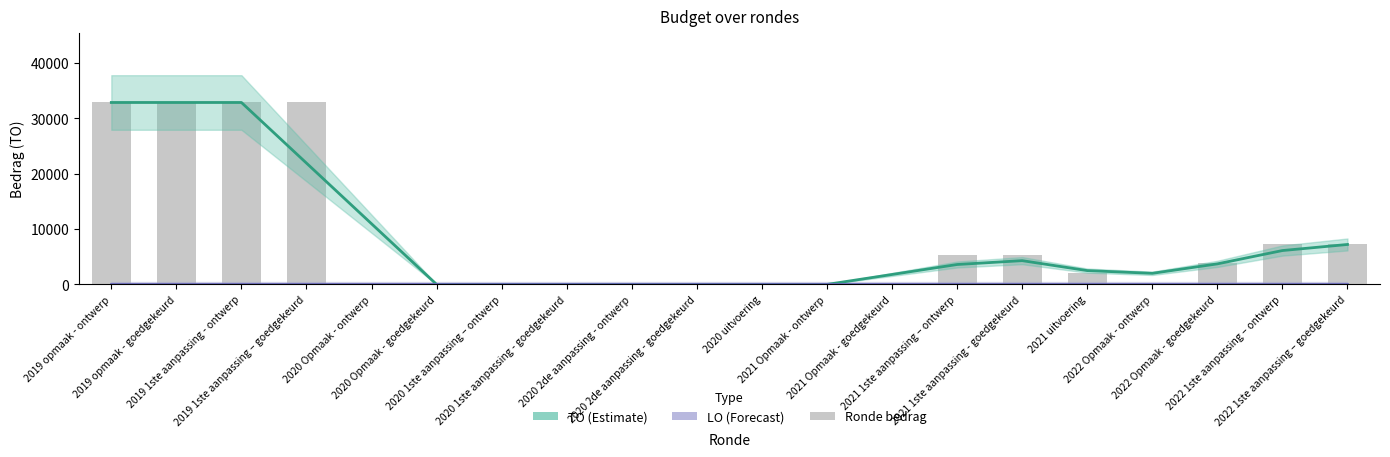

What is the sum of the TO (Estimate) values at 2020 2de aanpassing - ontwerp and 2019 opmaak - goedgekeurd?

32882.0